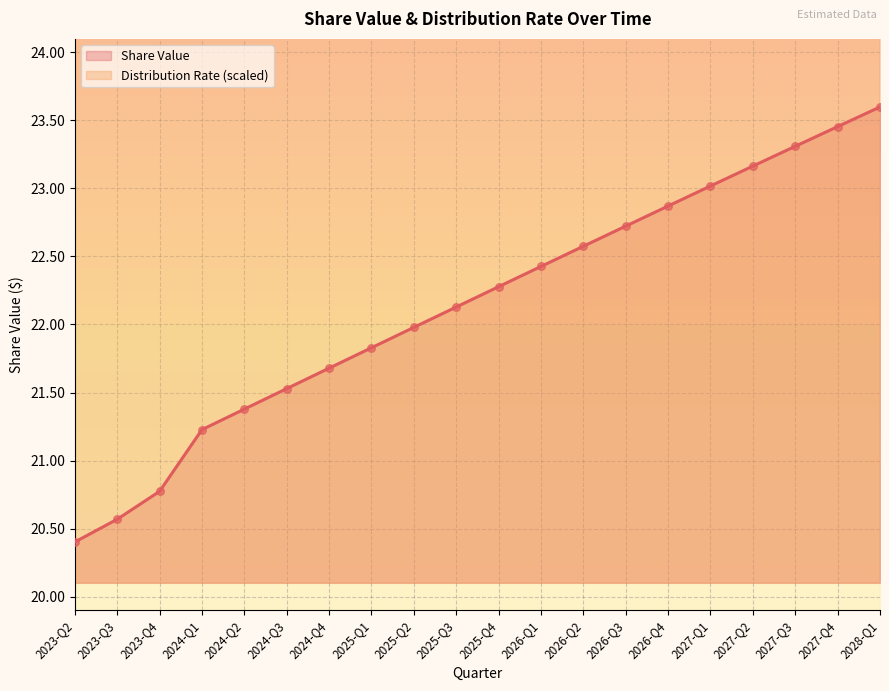

Which series has the largest Y range (max minus min)?

Distribution Rate